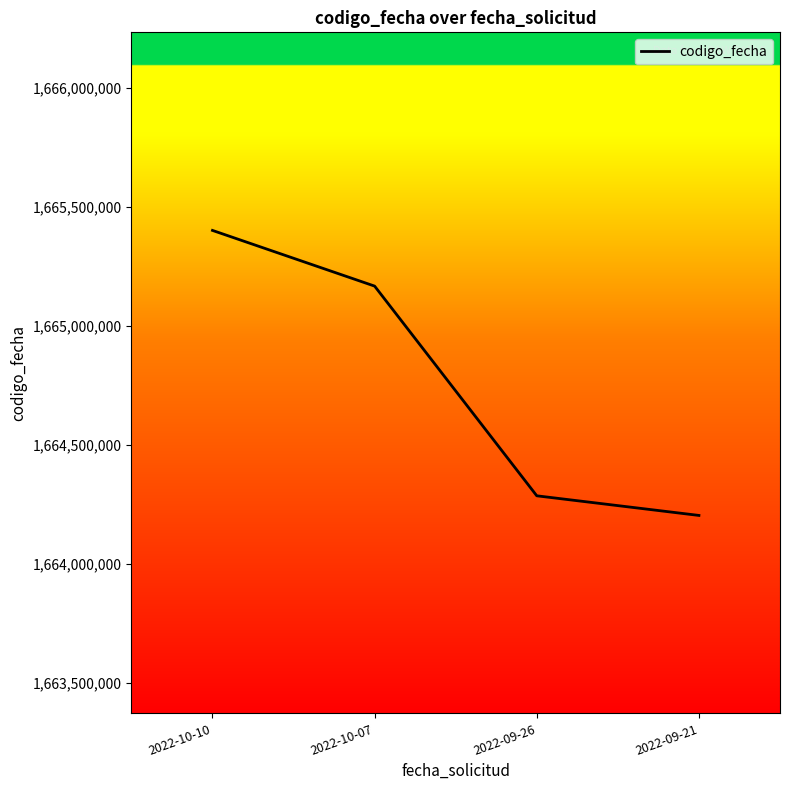

At which label is the value closest to 1664802285?

2022-10-07